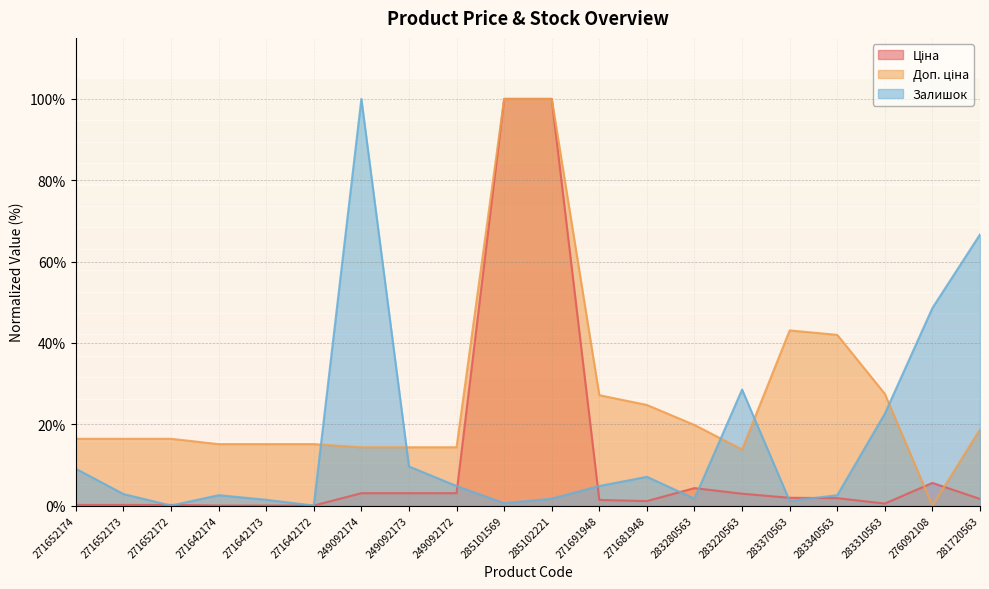

What is the total value across all series at 283280563?

25.8